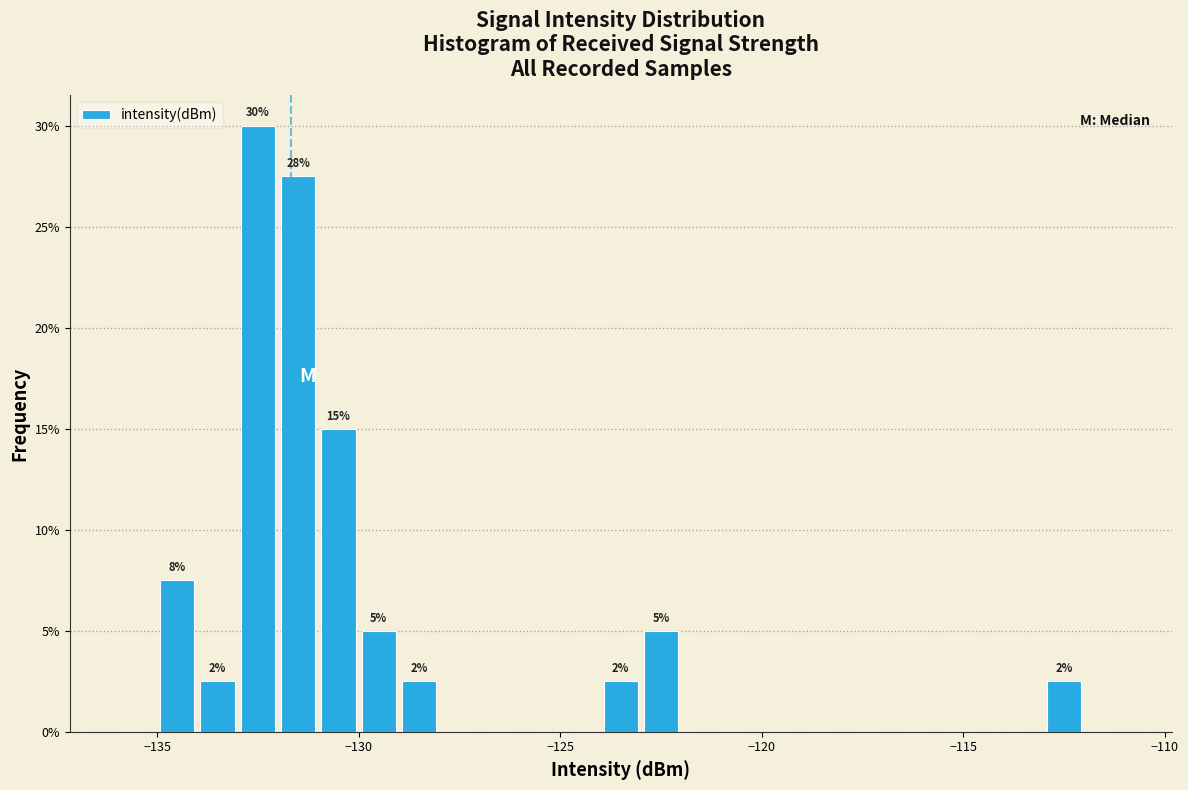

Read against the x-axis, roughly where is the centre of the tallest bar?

-132.5